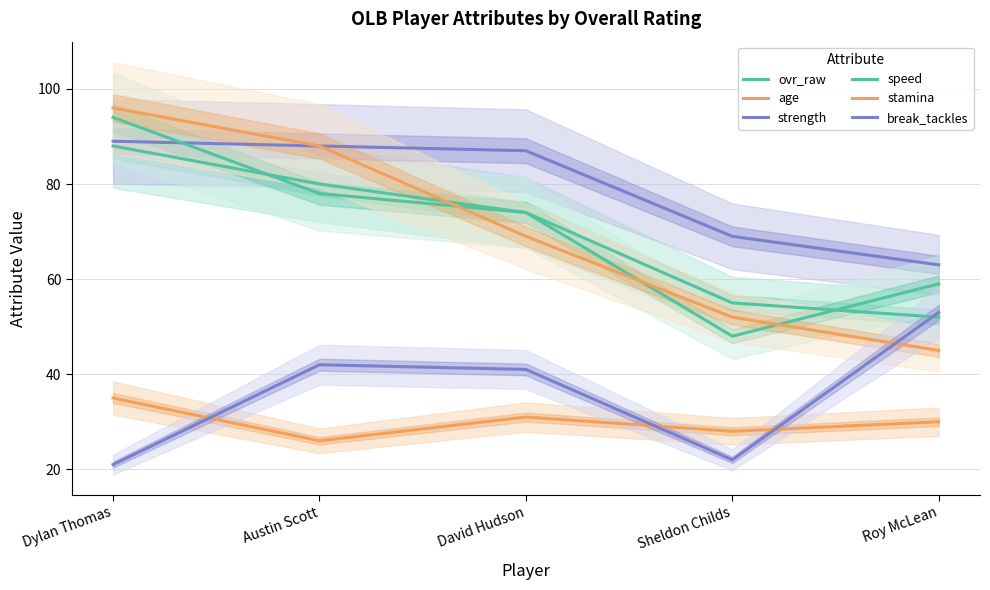

How many distinct data groups are displayed?

6